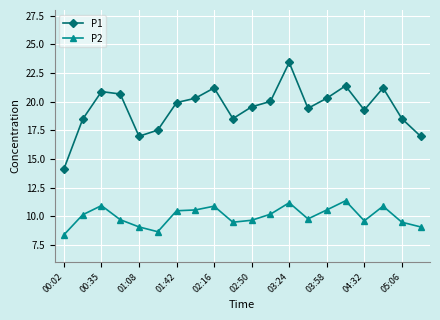

What is the value of the P1 point at the 2nd from the left?

18.5